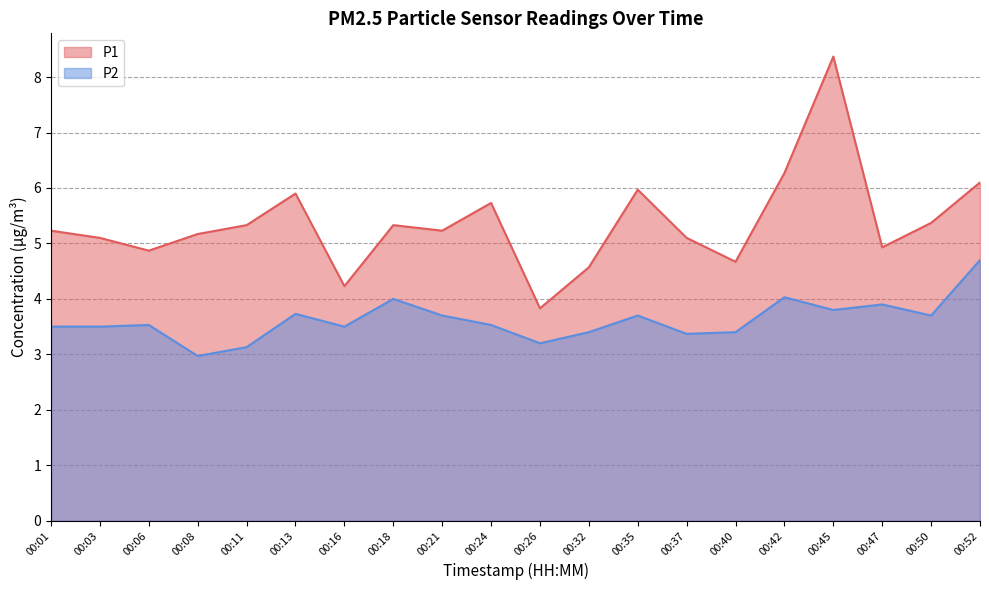

Rank the series at 00:03 from highest to lowest value.

P1, P2